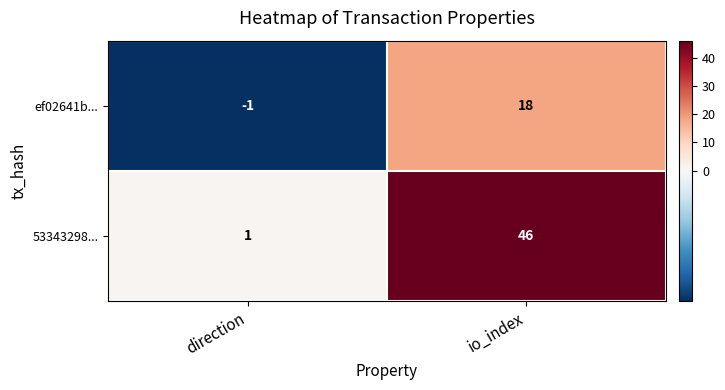

What is the difference between the maximum and minimum values in the ef02641b... series?

19